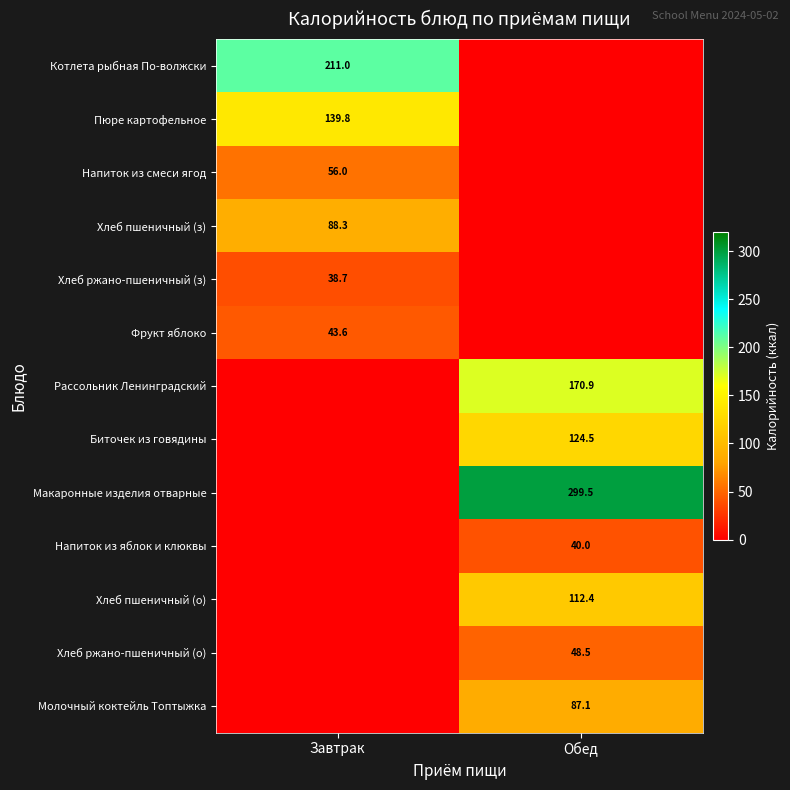

What is the total value across all series at Завтрак?

577.4